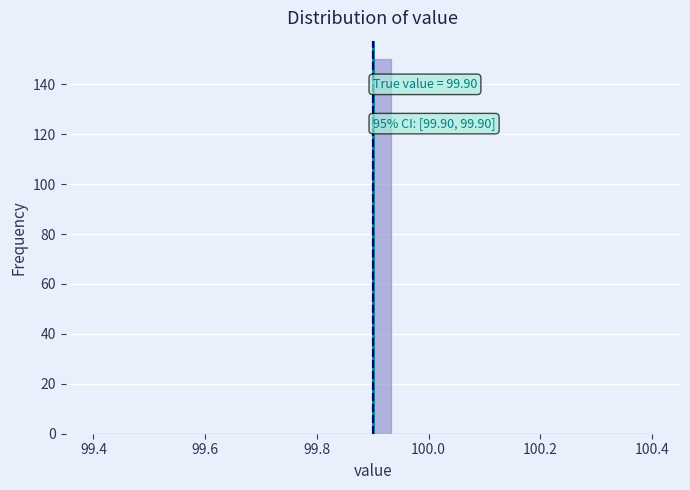

Read against the x-axis, roughly where is the centre of the tallest bar?

99.92